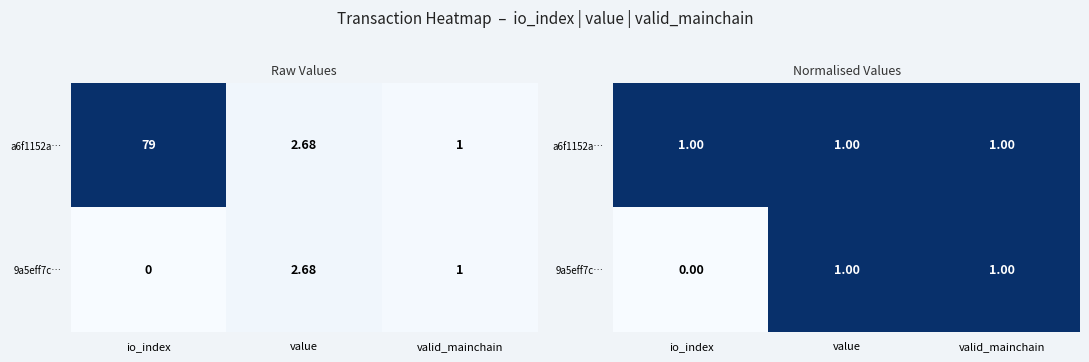

Rank the series by their average value, from highest to lowest.

a6f1152a…, 9a5eff7c…